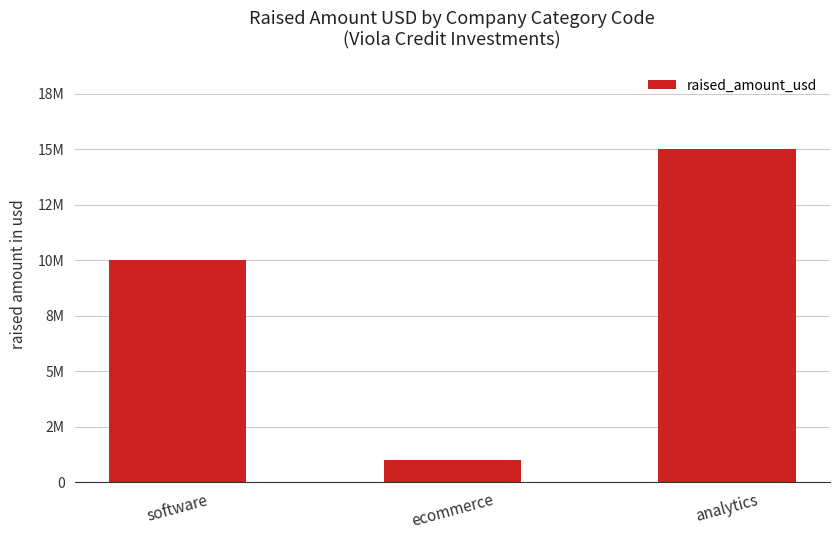

Does the chart contain any negative values?

No